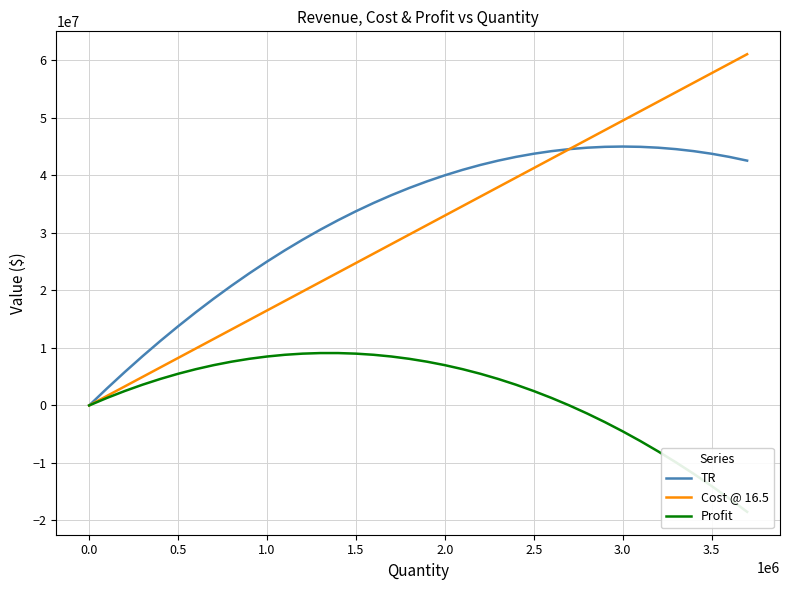

How many interior local peaks does the TR series have?

1